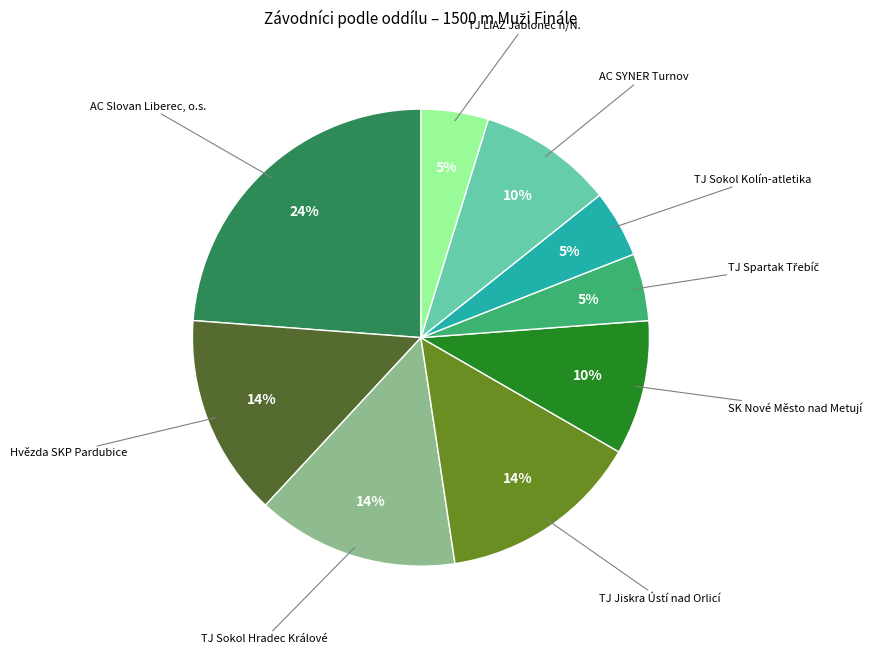

Is there a majority slice in this chart?

No